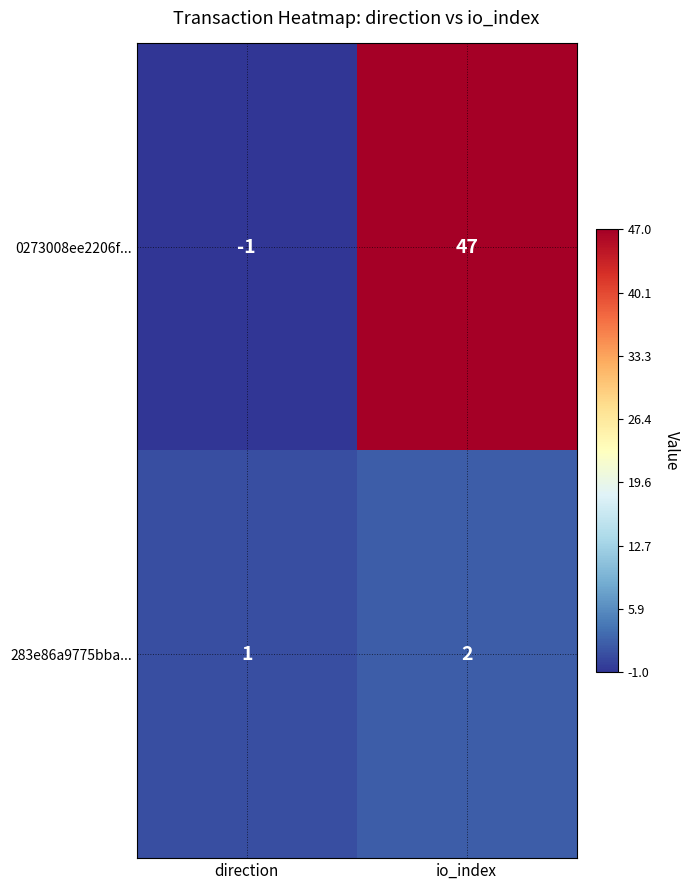

List the series in order of their overall mean, lowest first.

283e86a9775bba..., 0273008ee2206f...